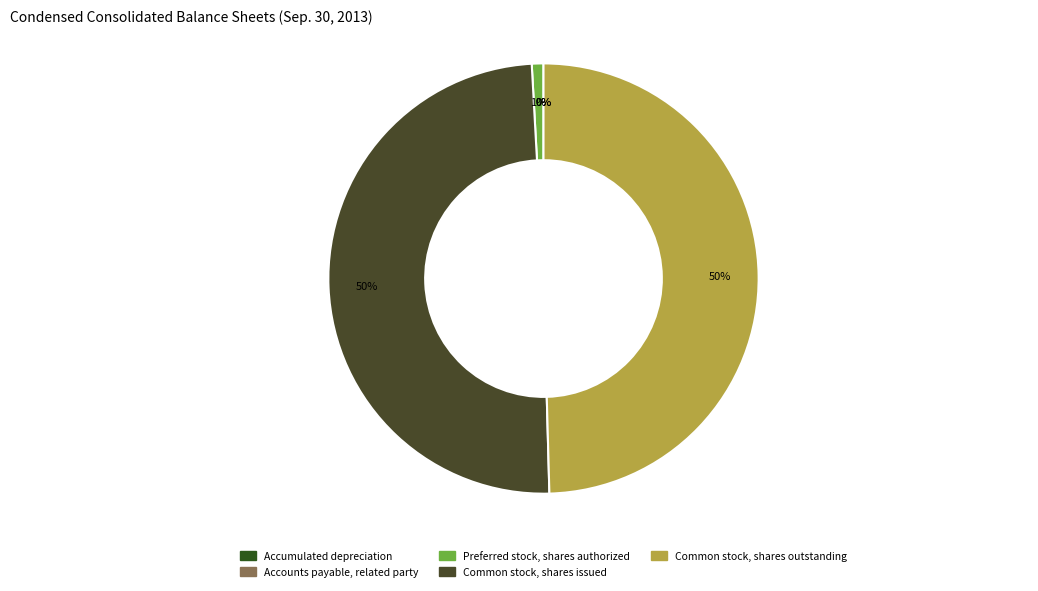

Count the number of slices in the pie.

5